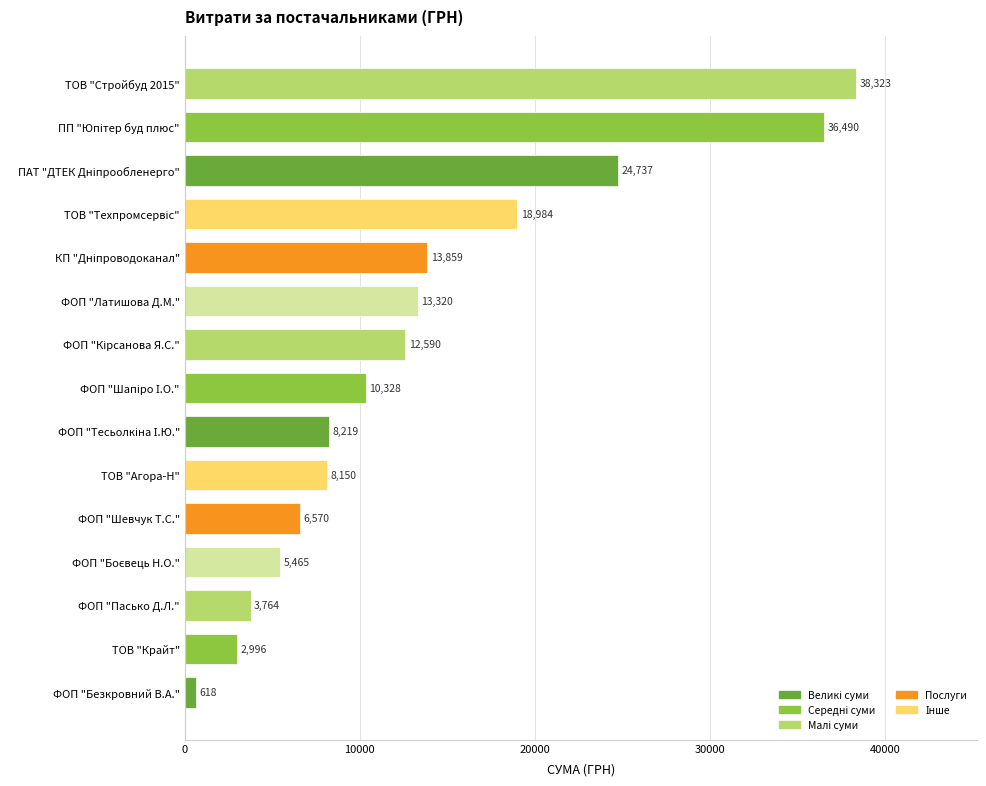

How many data points does each series have?

15